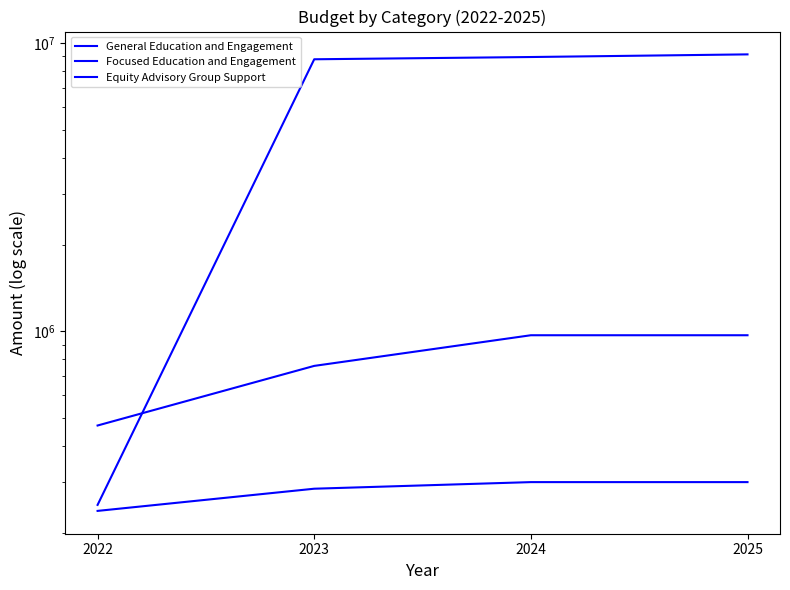

Reading left to right, extract all data points from this chart.

General Education and Engagement: 2022=250000.0	2023=8786297.5	2024=8945832.5	2025=9136902.5
Focused Education and Engagement: 2022=471340.0	2023=758840.0	2024=969340.0	2025=969340.0
Equity Advisory Group Support: 2022=238300.0	2023=284500.0	2024=299900.0	2025=299900.0